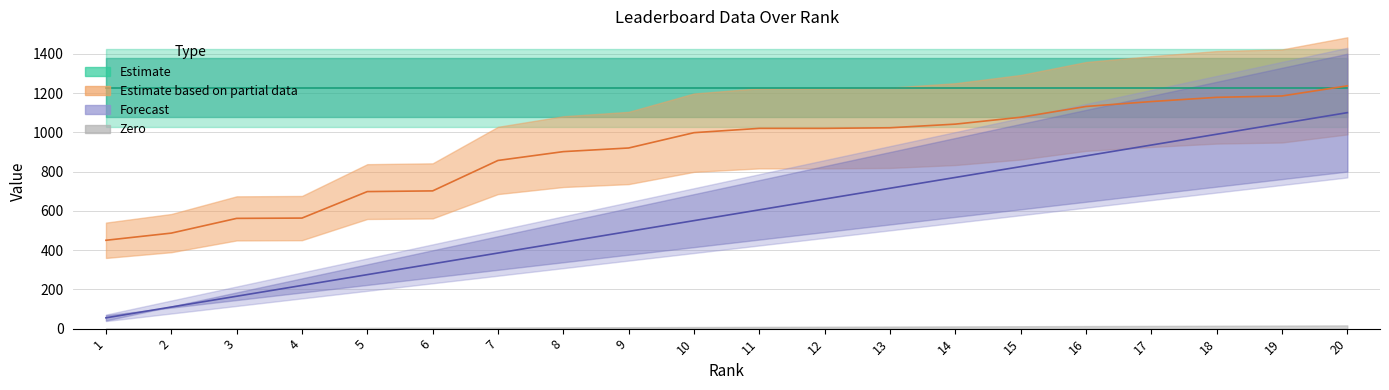

True or false: Rank and Time cross at least once.

False